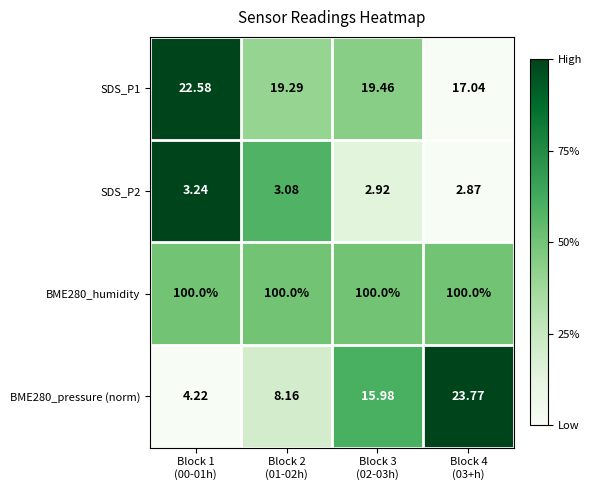

Count the number of categories in the chart.

4